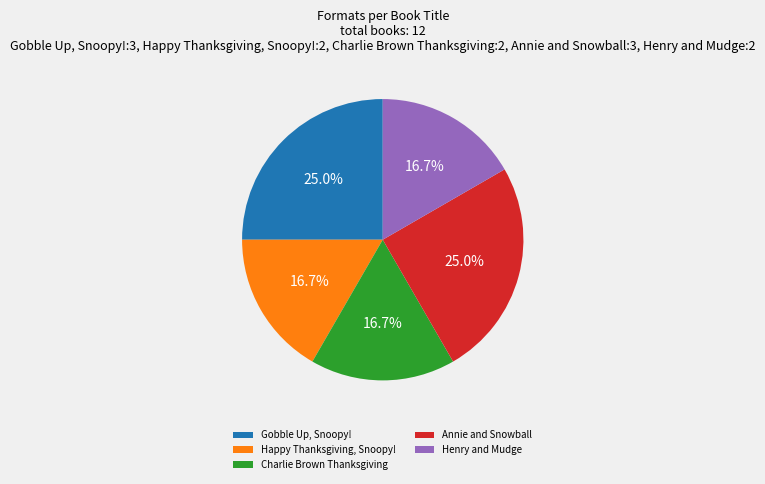

Approximately how many times larger is the value at Gobble Up, Snoopy! compared to Annie and Snowball?

1.0